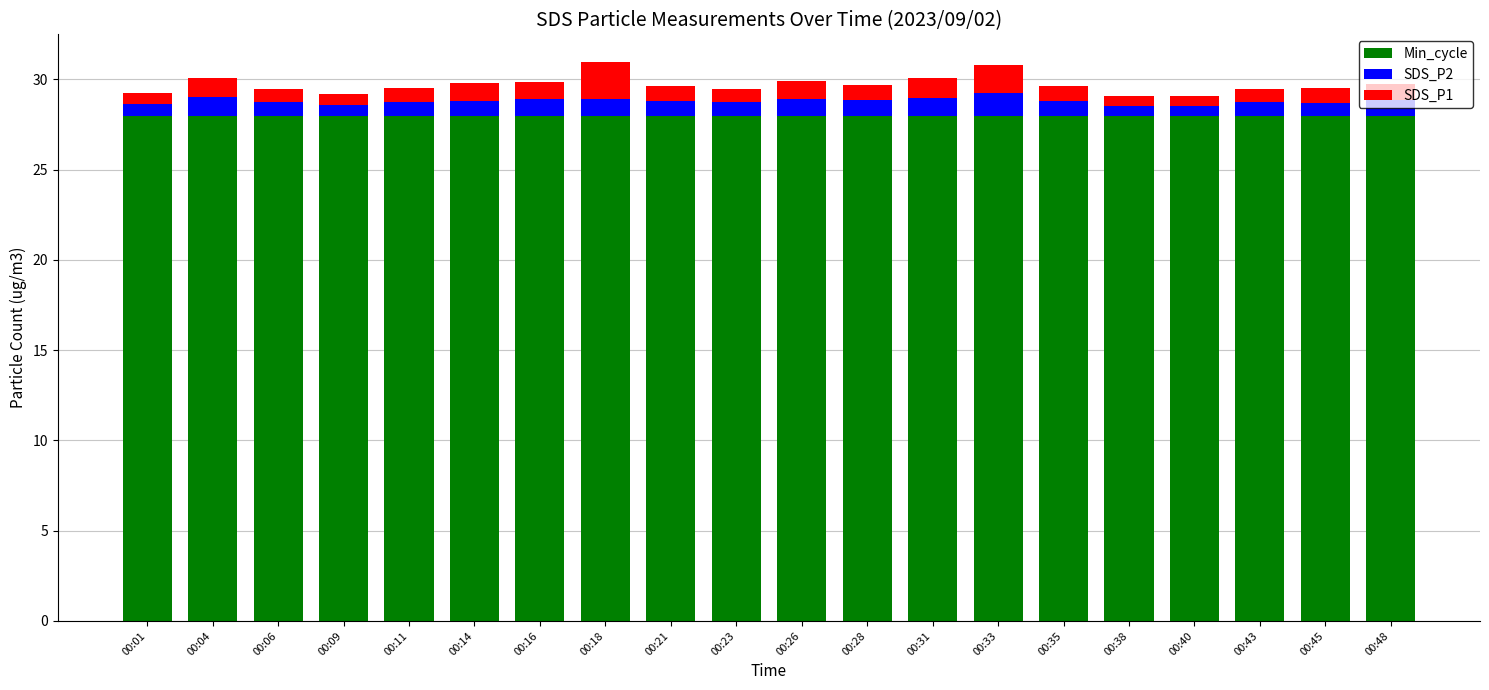

Is it true that Min_cycle equals 6.9 at 00:43?

False